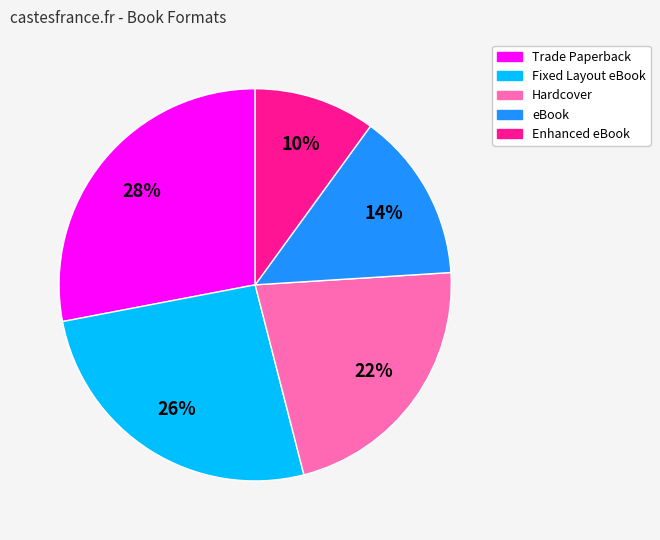

Approximately how many times larger is the value at Hardcover compared to Enhanced eBook?

2.2